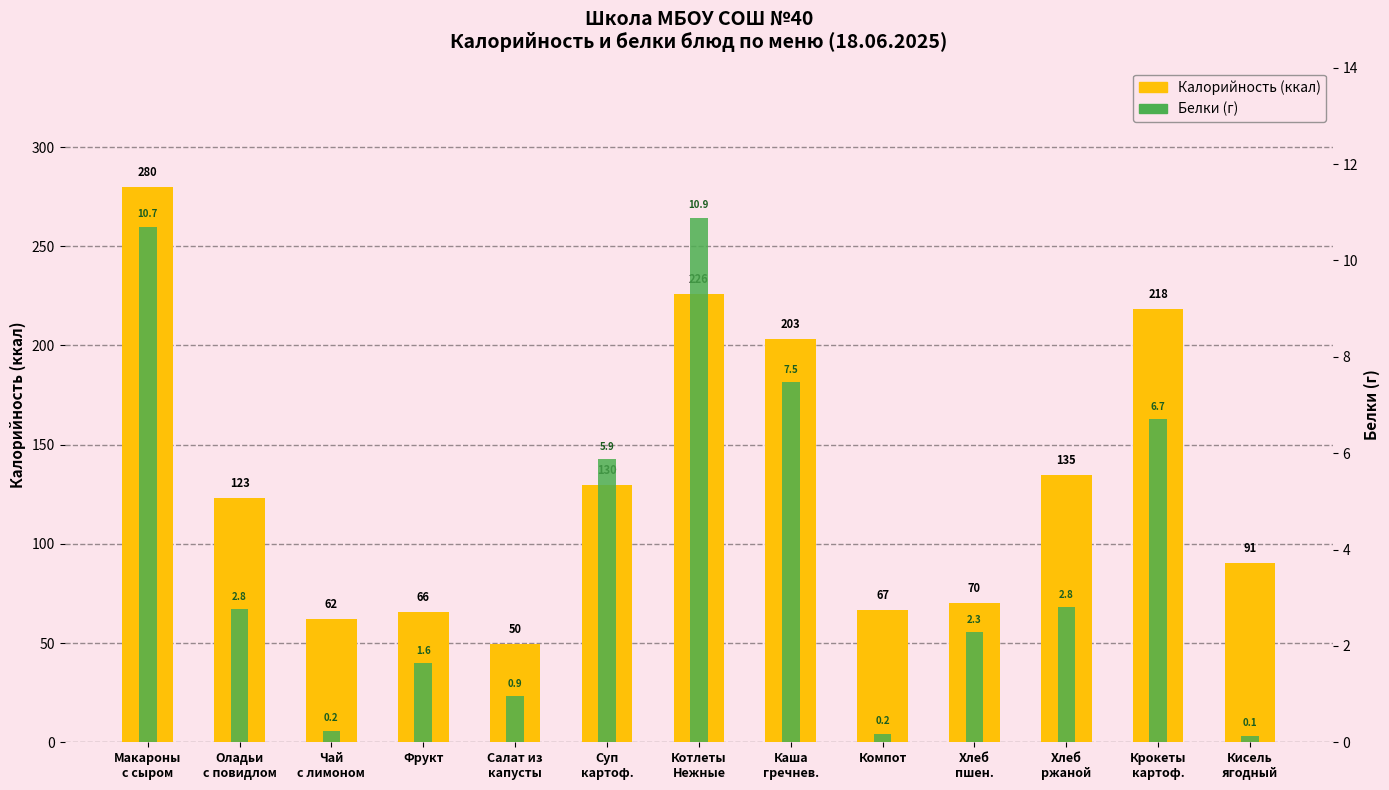

What is the average value of the Калорийность series?

132.3